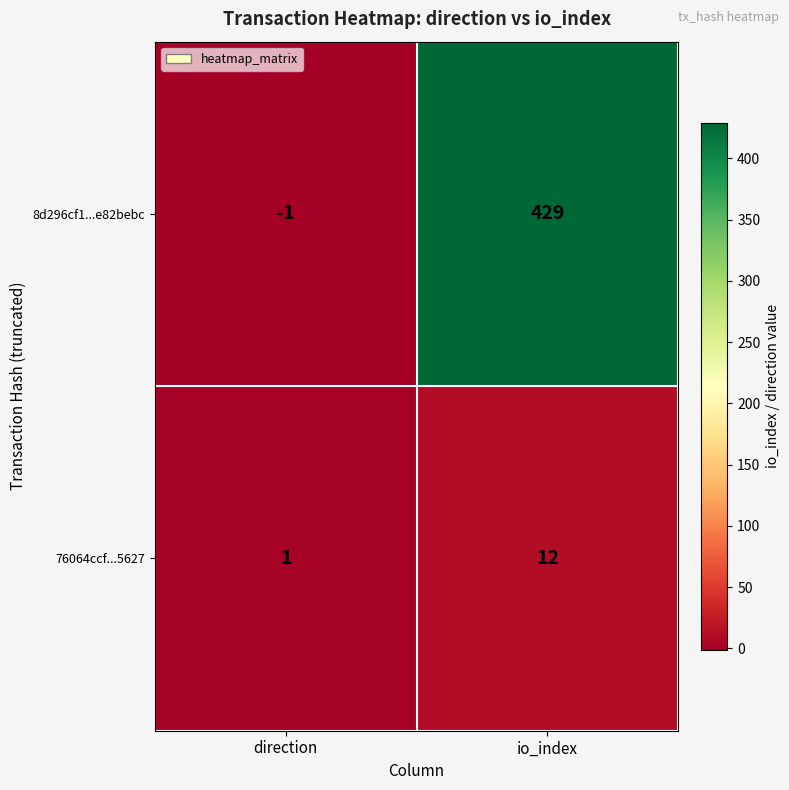

Rank the series at io_index from lowest to highest value.

76064ccf...5627, 8d296cf1...e82bebc